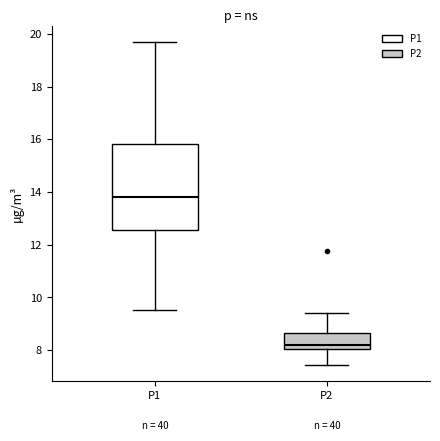

Reading left to right, transcribe this box plot: for each box, give where its median line is, the range the box spans, and where its two whiskers end, as read against the y-axis. The values are not printed on the chart, so give them approximately, as read against the axis.

P1: median 13.8, box 12.6 to 15.8, whiskers 9.6 to 19.8
P2: median 8.2, box 8.0 to 8.6, whiskers 7.4 to 9.4